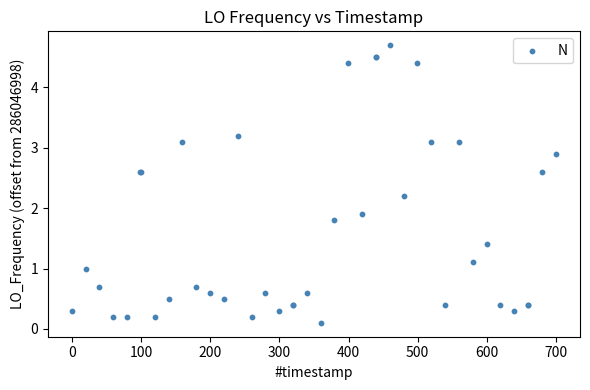

What Y value in the scatter plot is closest to 2?

1.9